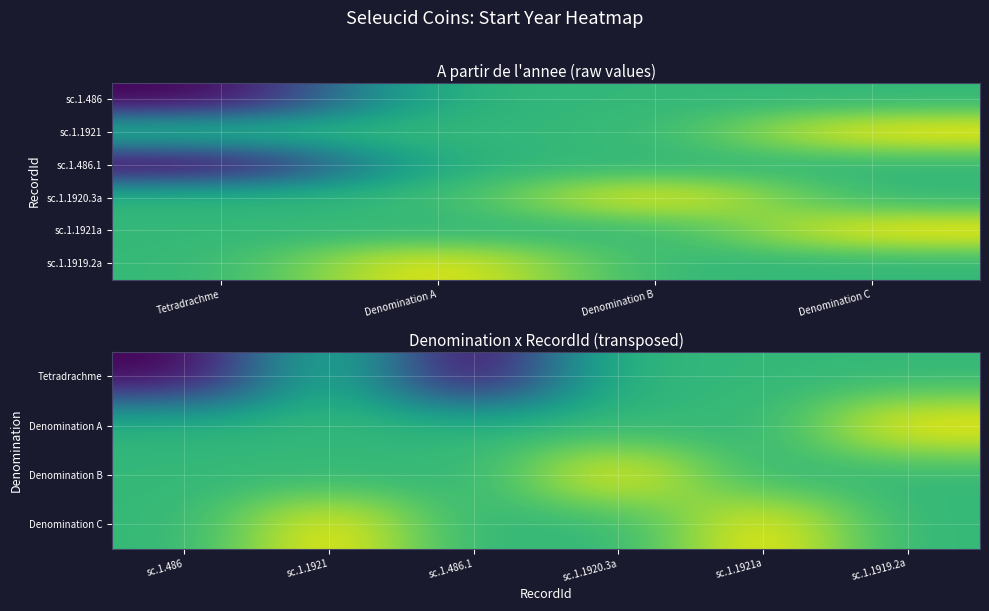

What is the smallest value displayed?

-261